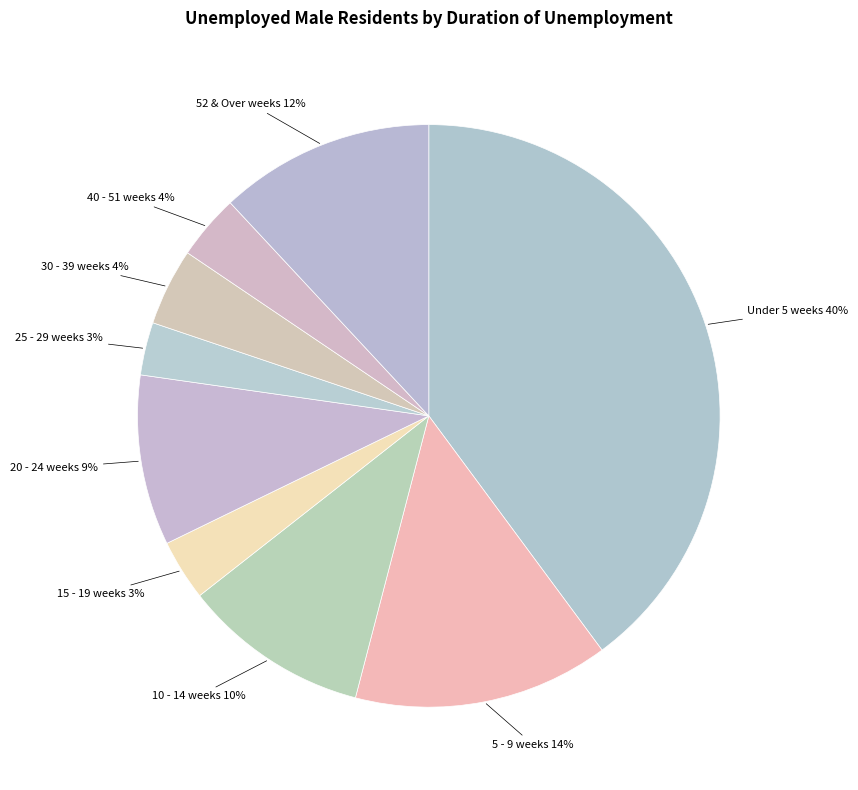

True or false: 25 - 29 weeks accounts for 3% of the total.

True